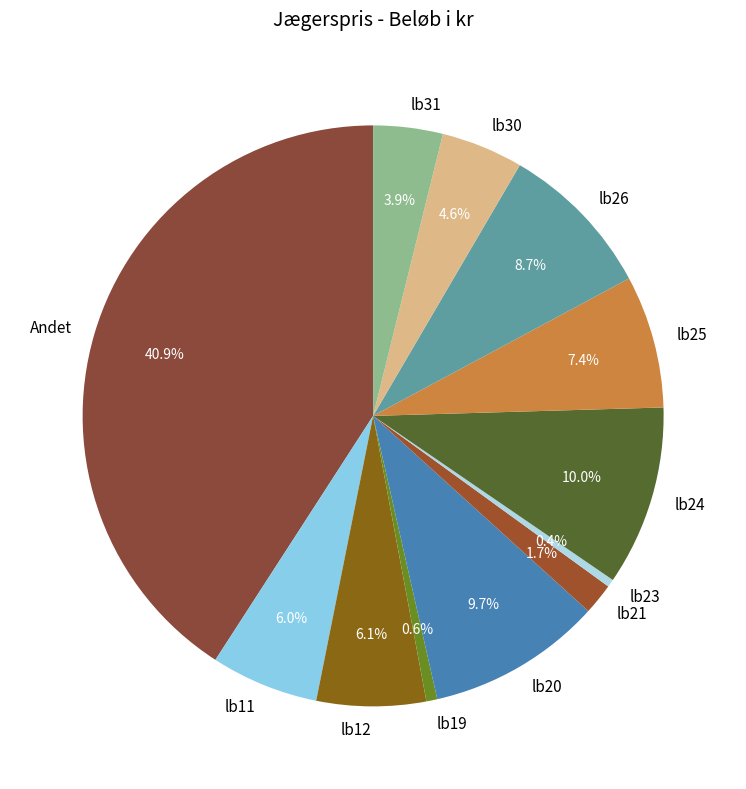

Approximately how many times larger is the value at lb31 compared to lb25?

0.5